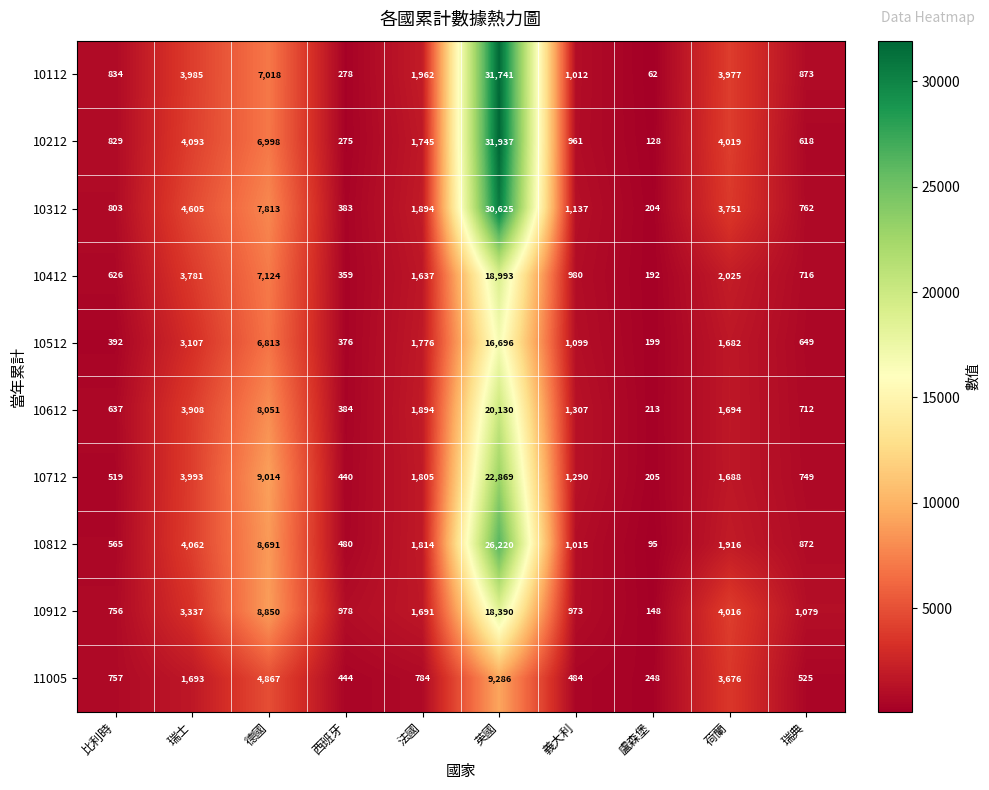

Which series changed the most between 西班牙 and 義大利?

10612